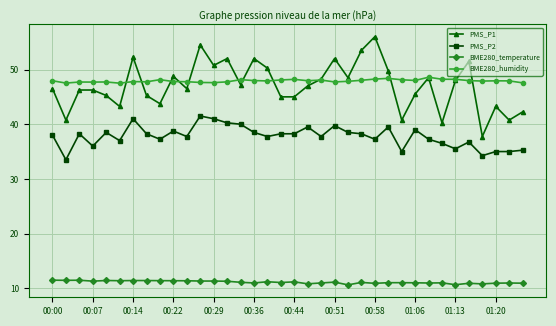

True or false: PMS_P2 and BME280_temperature intersect in this chart.

False